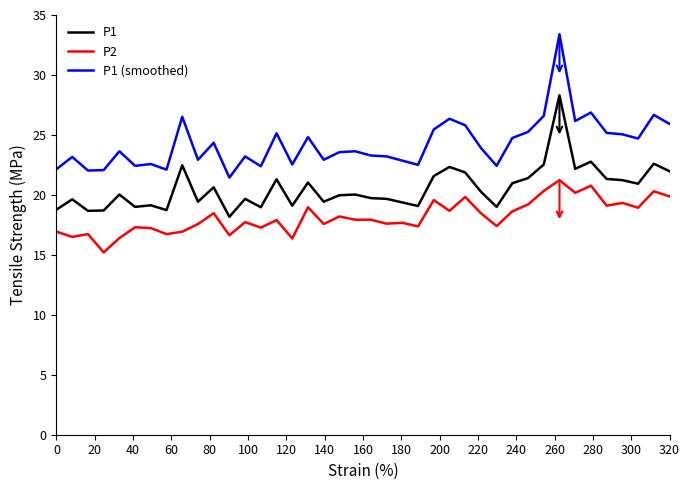

Rank the series by their maximum value, from highest to lowest.

P1 (smoothed), P1, P2